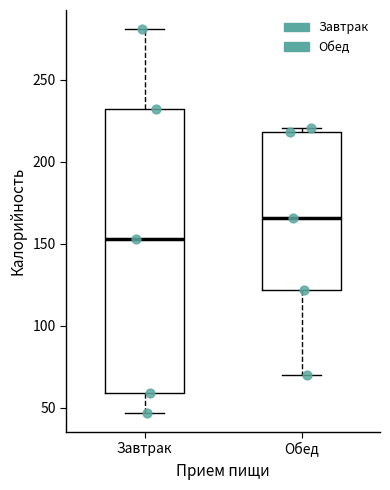

Reading left to right, transcribe this box plot: for each box, give where its median line is, the range the box spans, and where its two whiskers end, as read against the y-axis. The values are not printed on the chart, so give them approximately, as read against the axis.

Завтрак: median 155, box 60 to 230, whiskers 45 to 280
Обед: median 165, box 120 to 220, whiskers 70 to 220 (just above the box's upper edge)